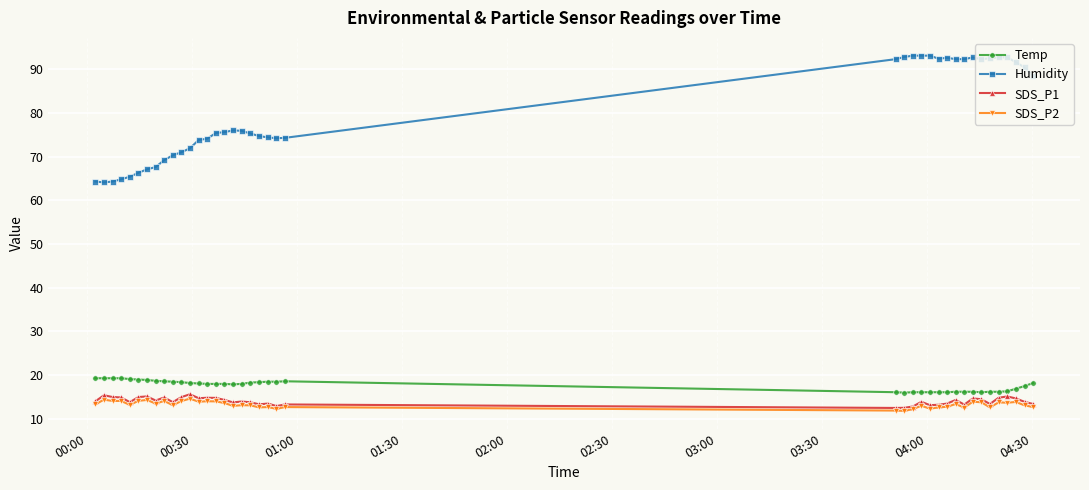

Does the chart display data point markers on the line(s)?

Yes